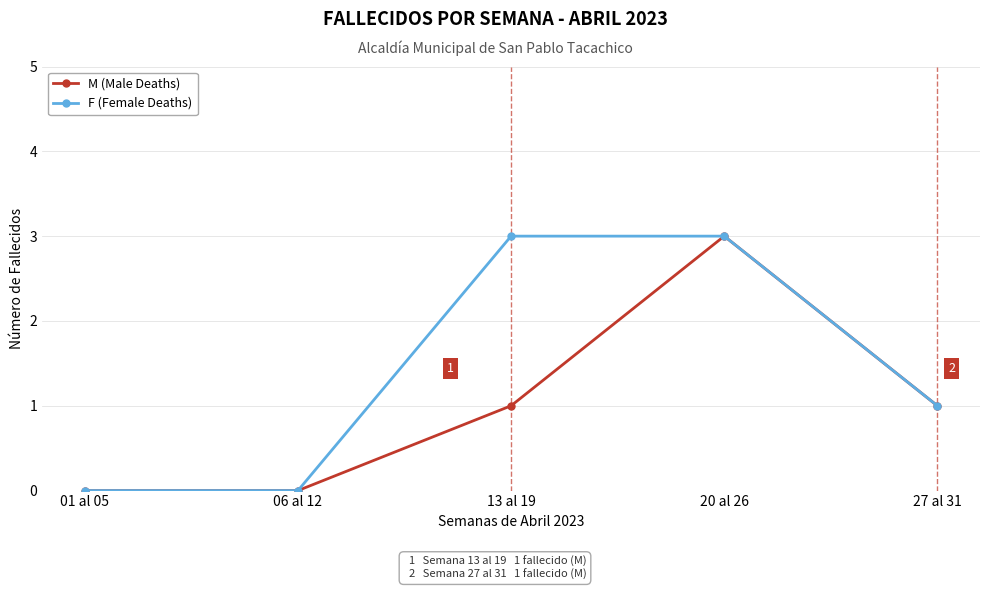

List the series in order of their overall mean, lowest first.

M (Male Deaths), F (Female Deaths)